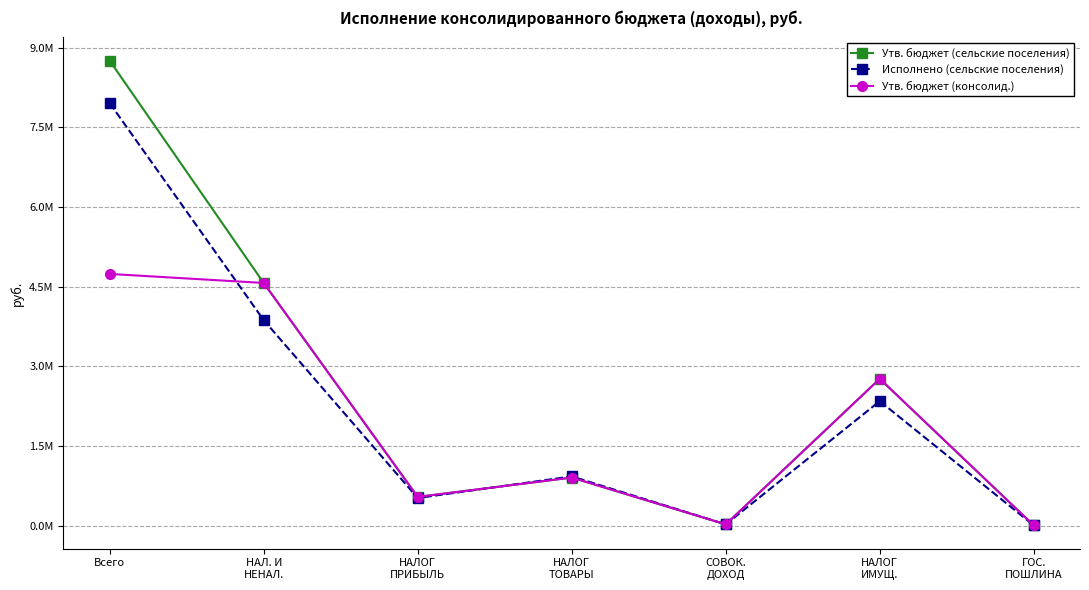

What are all the series names shown in the legend?

Утв. бюджет (сельские поселения), Исполнено (сельские поселения), Утв. бюджет (консолид.)